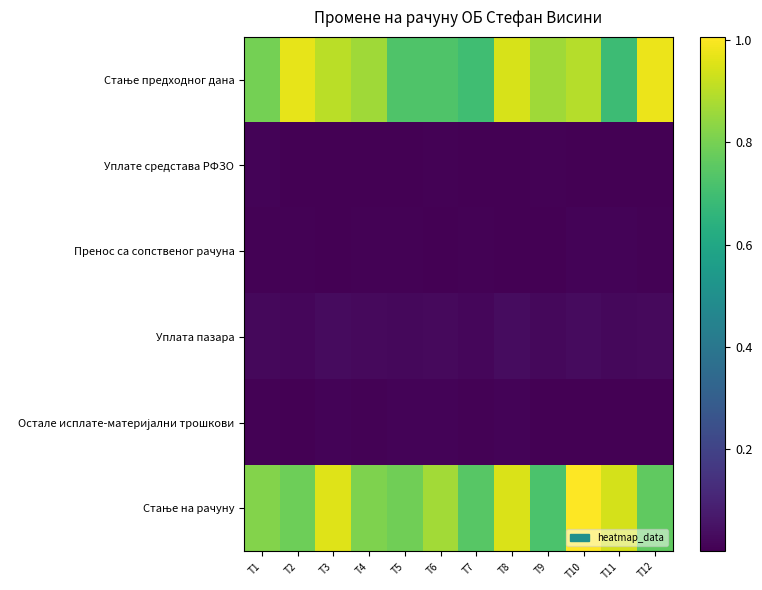

Which series has the widest spread of values?

Стање предходног дана